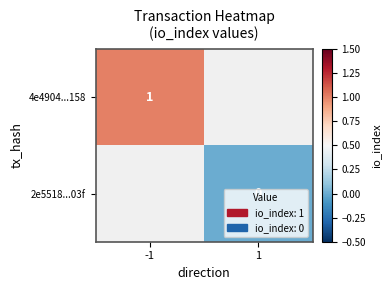

Which label corresponds to the largest value in the chart?

-1